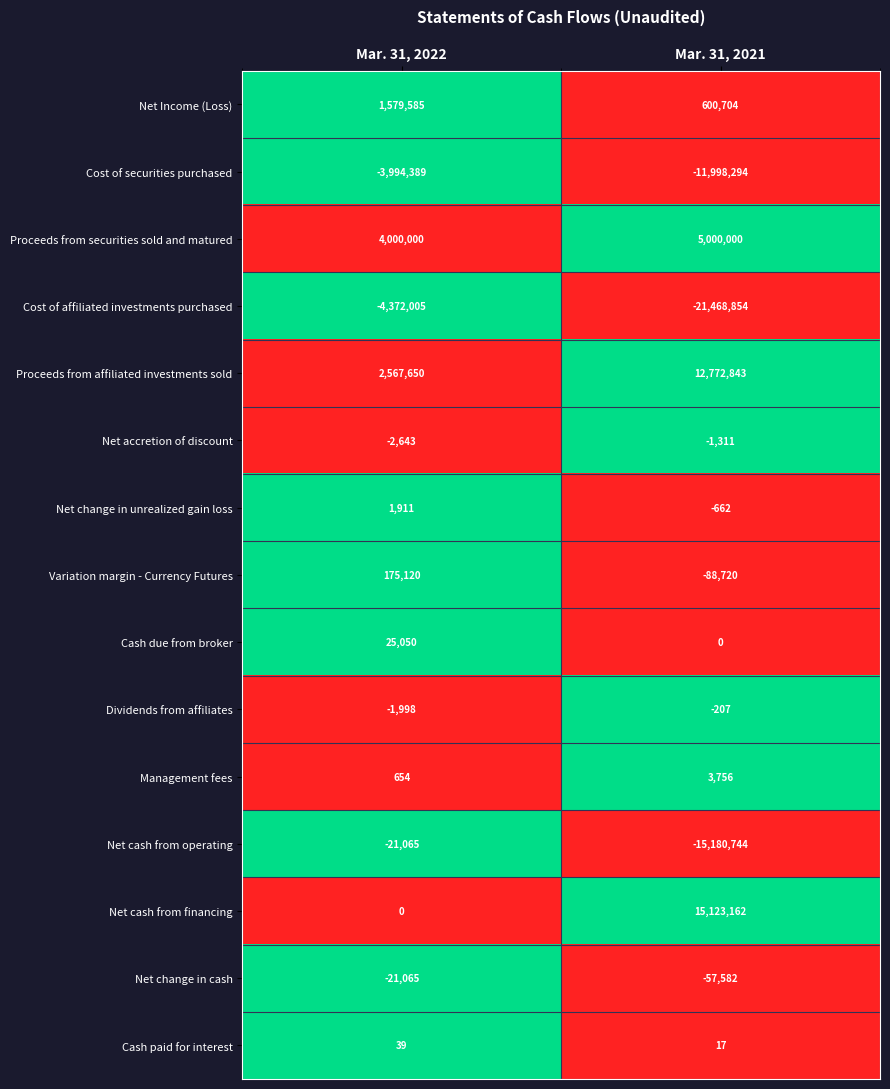

What is the difference between the maximum and minimum values in the Cost of securities purchased series?

8003905